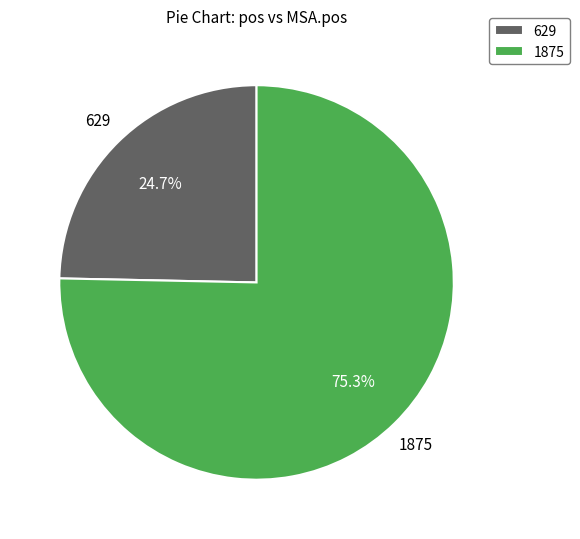

Count the number of slices in the pie.

2